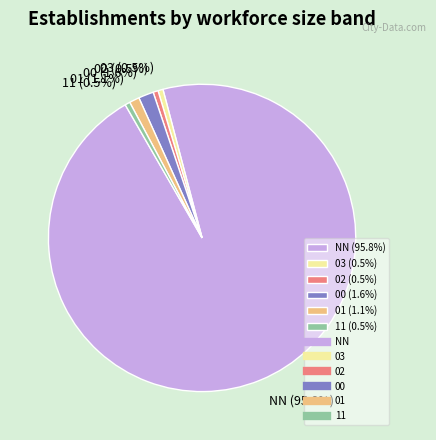

Is it true that 03 is 11% of the pie?

False